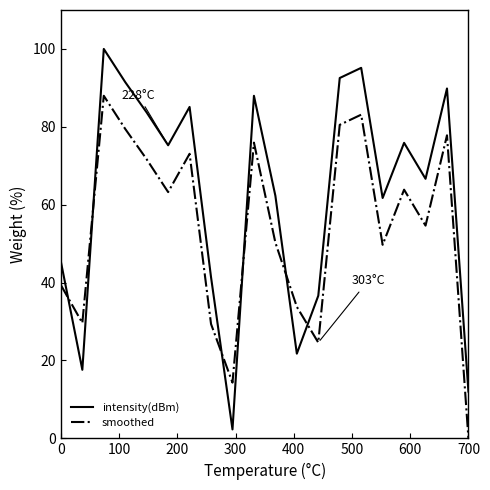

What are all the series names shown in the legend?

intensity(dBm), smoothed